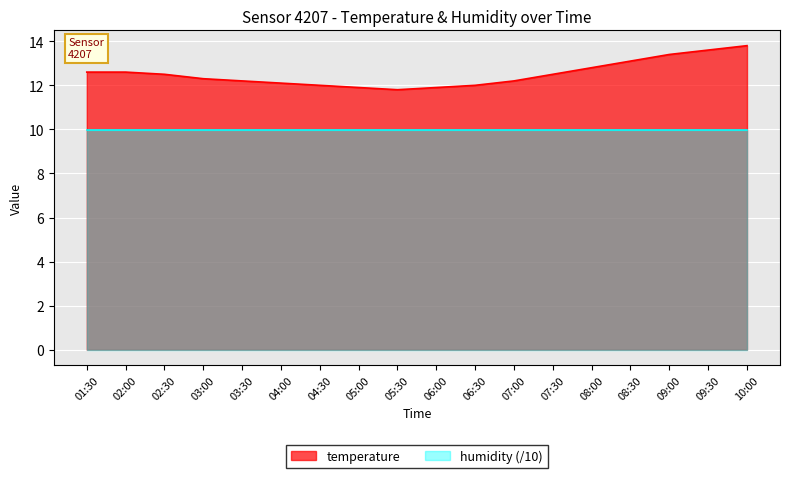

The chart shows a value of 13.8 at 10:00. True or false?

True